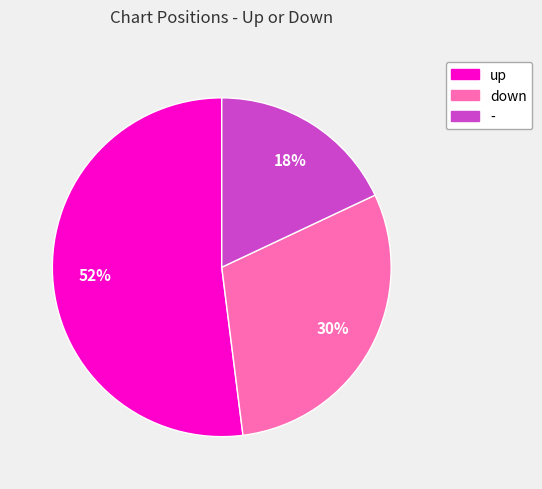

Combined, do up and - account for over 50%?

Yes